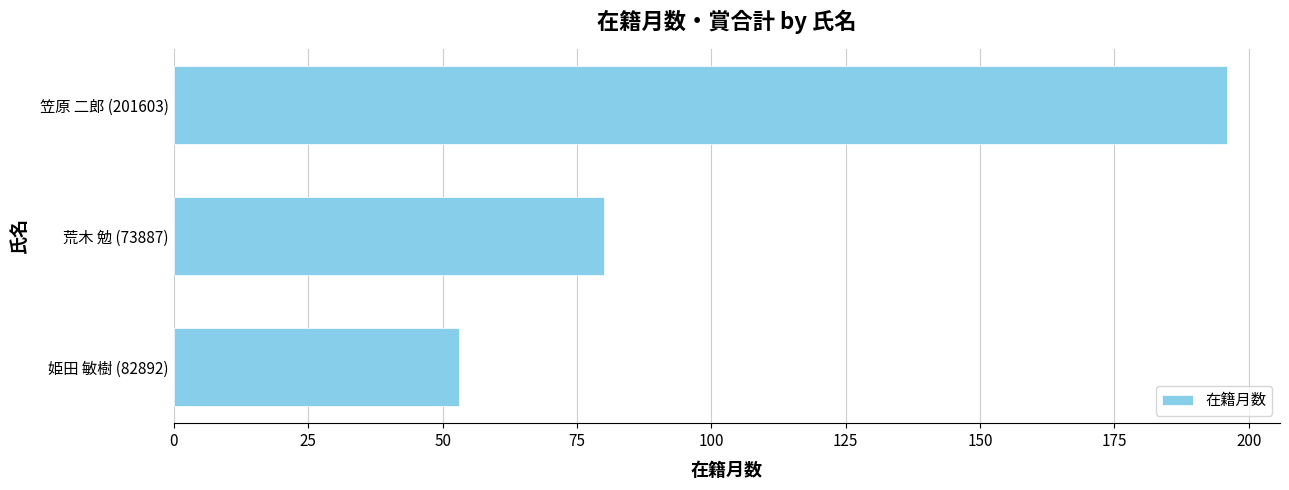

At which category does the chart reach its minimum across all series?

姫田 敏樹 (82892)